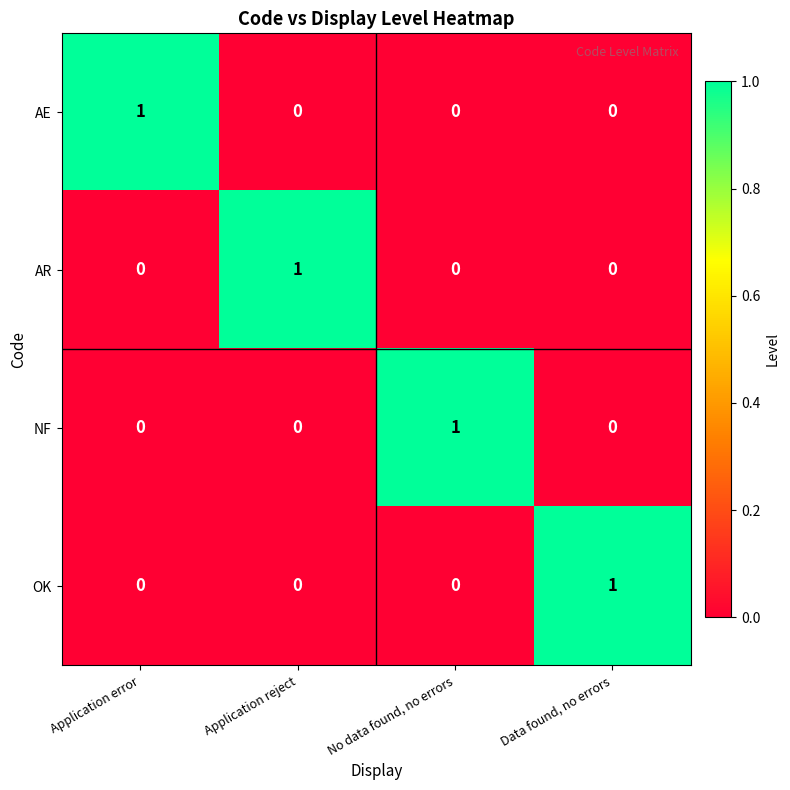

Is it true that OK equals -1 at No data found, no errors?

False